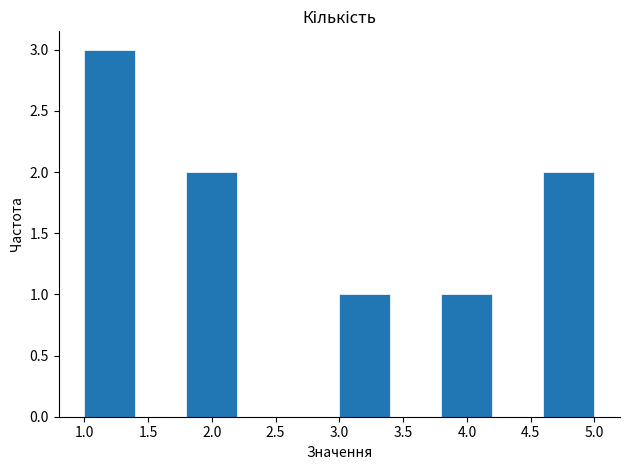

Over which range of the x-axis is the bar tallest?

1.0 to 1.4